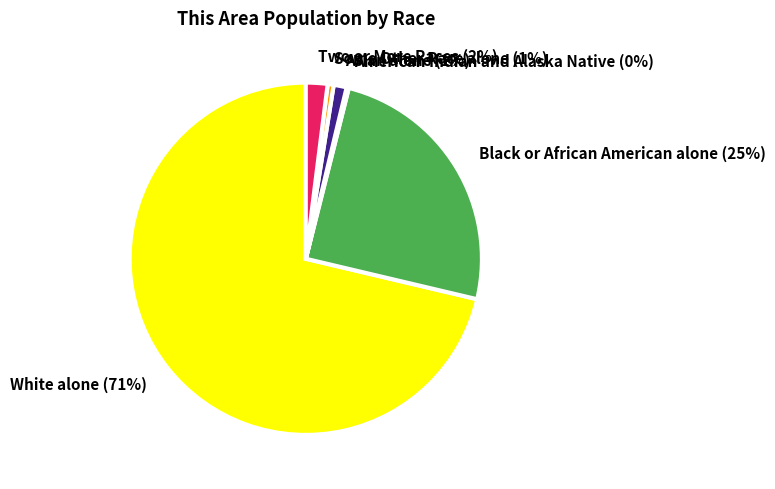

Which category has the biggest portion of the pie?

White alone